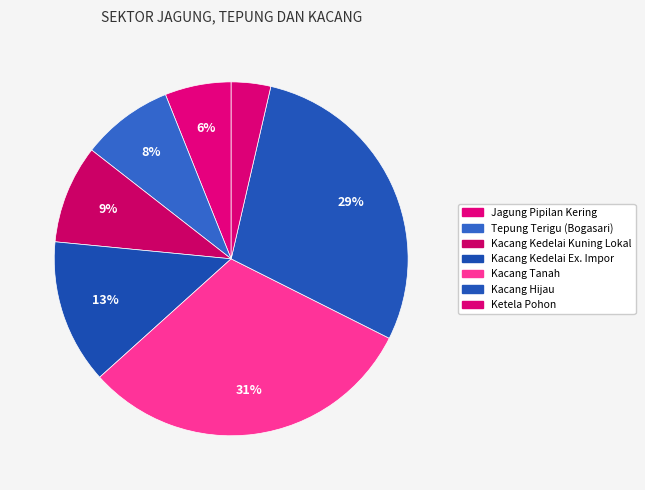

Count the number of slices in the pie.

7